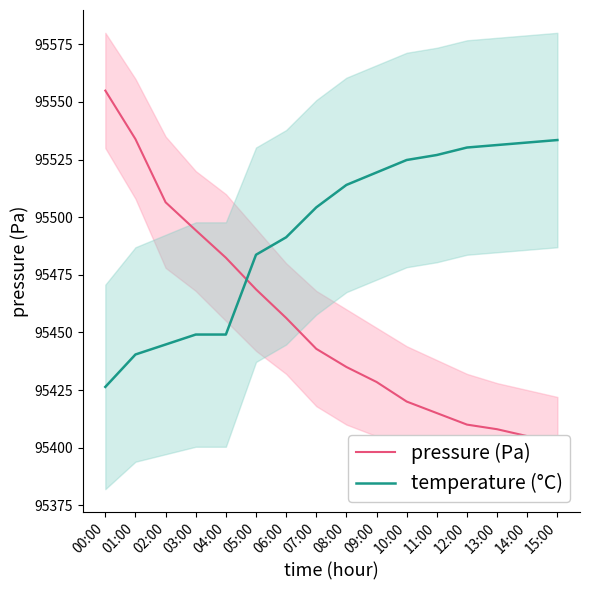

After their last crossing, which series has the higher values: pressure (Pa) or temperature (°C)?

temperature (°C)